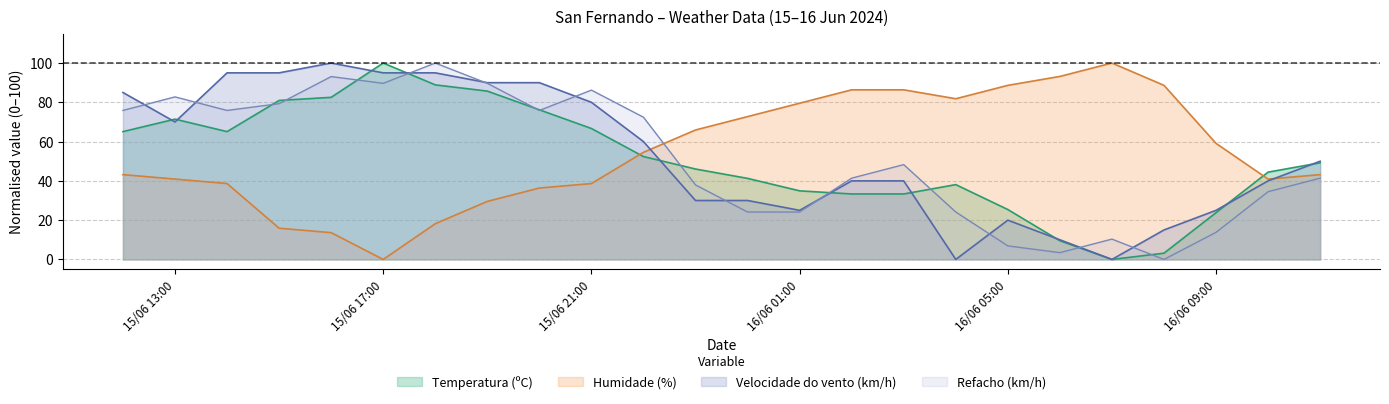

The Humidade (%) series shows 43.2 at 16/06 11:00. True or false?

True